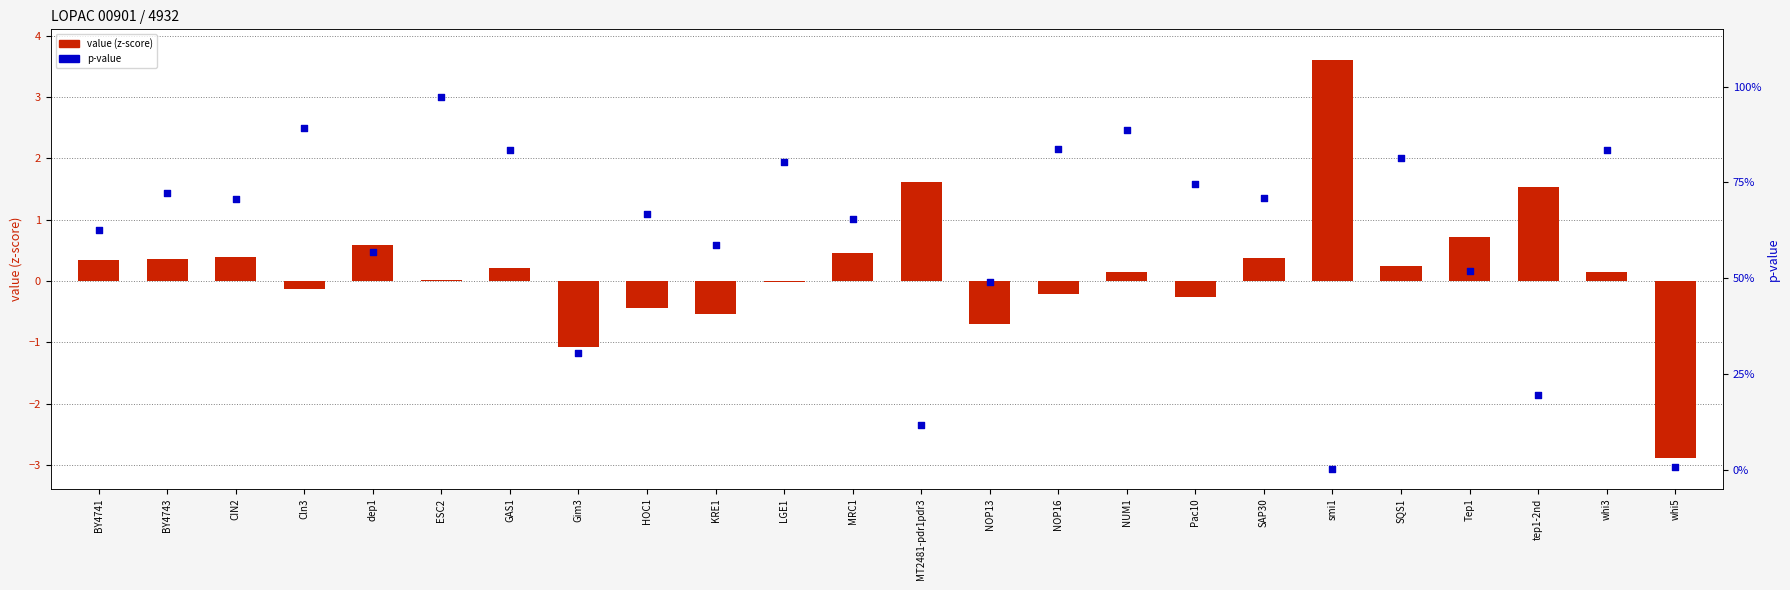

Is the value of p-value at Tep1 greater than the value of value (z-score) at smi1?

No